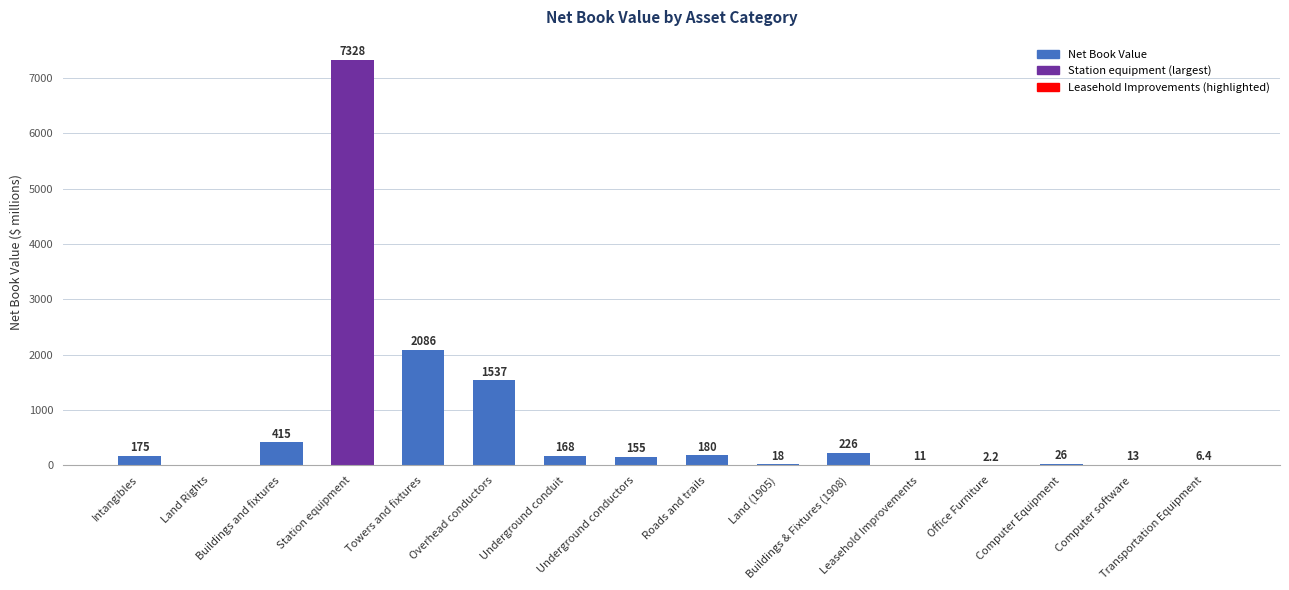

How many series are shown in this chart?

1